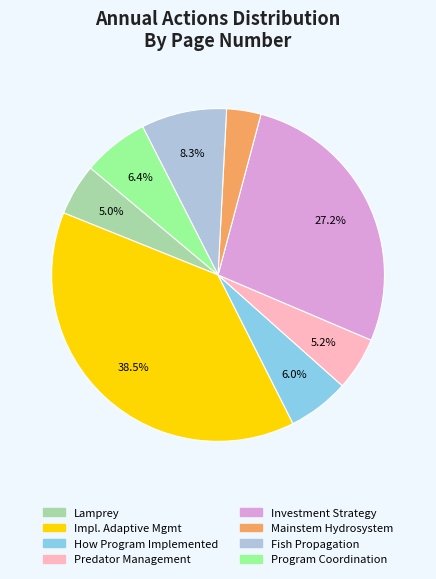

Is there a majority slice in this chart?

No